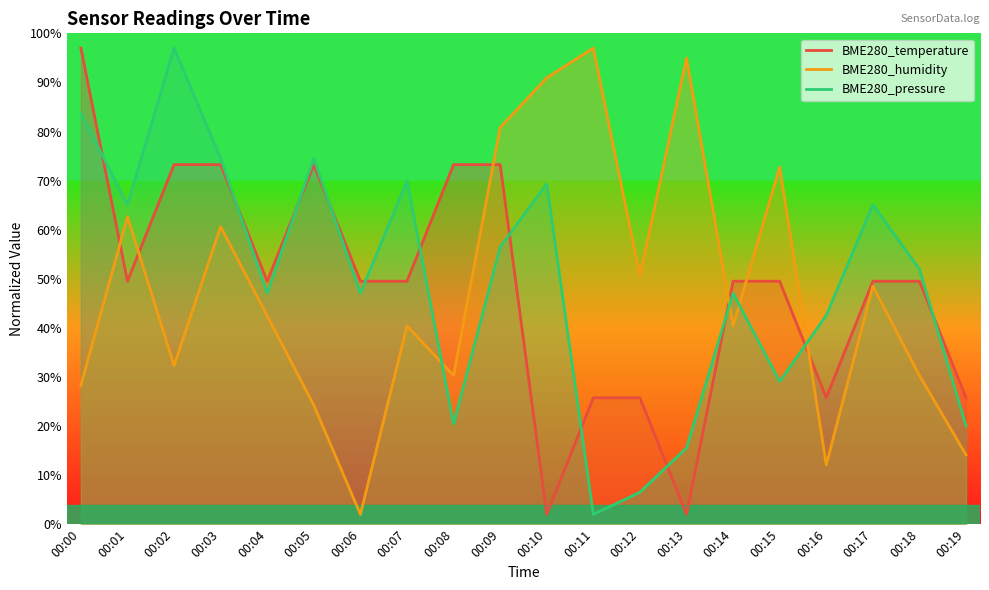

How many lines are shown in the chart?

3